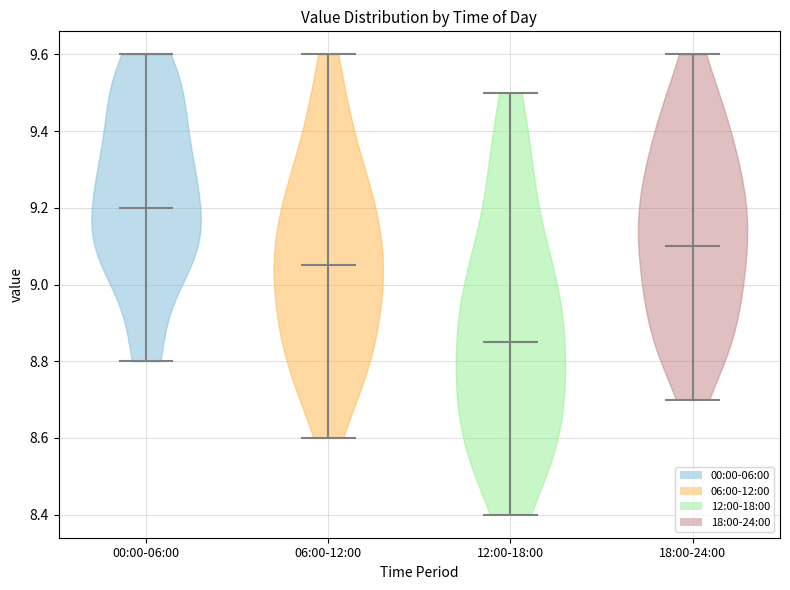

Reading left to right, read every violin against the y-axis: where its median line is, and the lowest and highest points it reaches. The values are not printed on the chart, so give them approximately, as read against the axis.

00:00-06:00: median line 9.20, lowest point 8.80, highest point 9.60
06:00-12:00: median line 9.06, lowest point 8.60, highest point 9.60
12:00-18:00: median line 8.86, lowest point 8.40, highest point 9.50
18:00-24:00: median line 9.10, lowest point 8.70, highest point 9.60